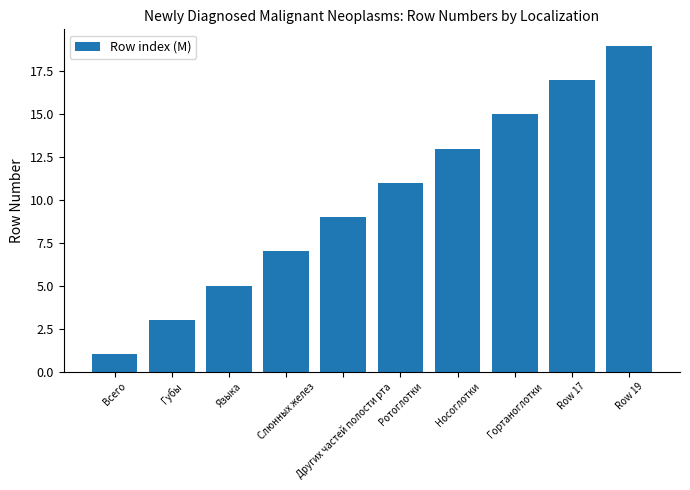

Which category has the highest value across all series?

Row 19